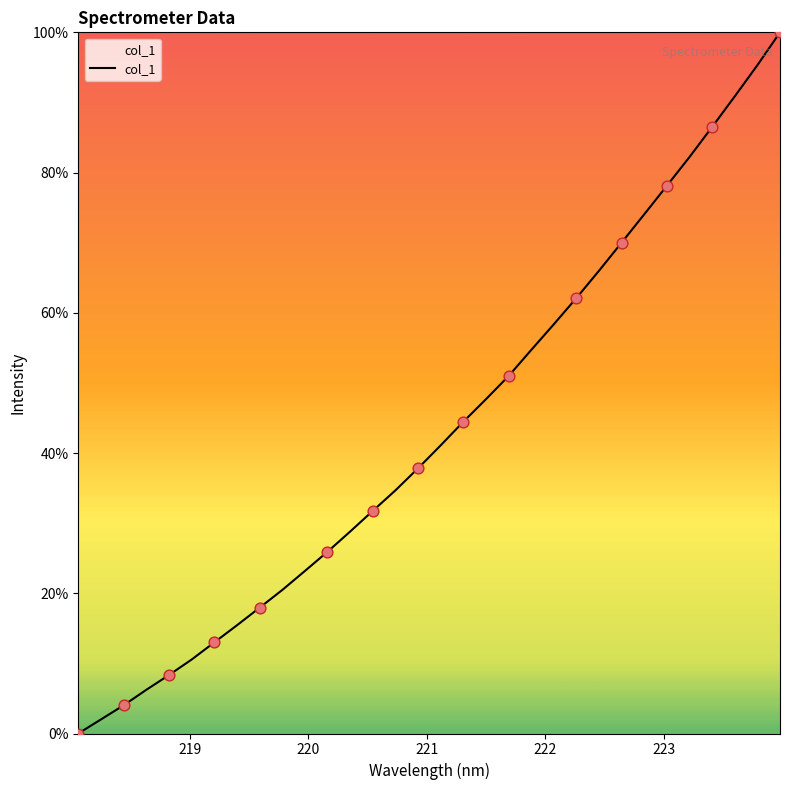

What is the greatest value displayed?

100.0